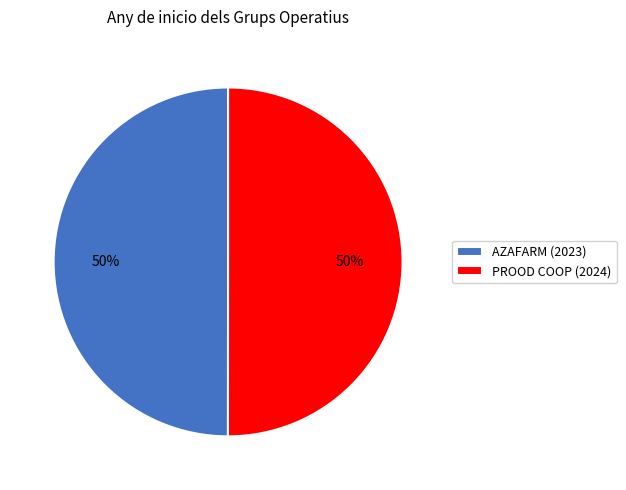

Count the number of slices in the pie.

2